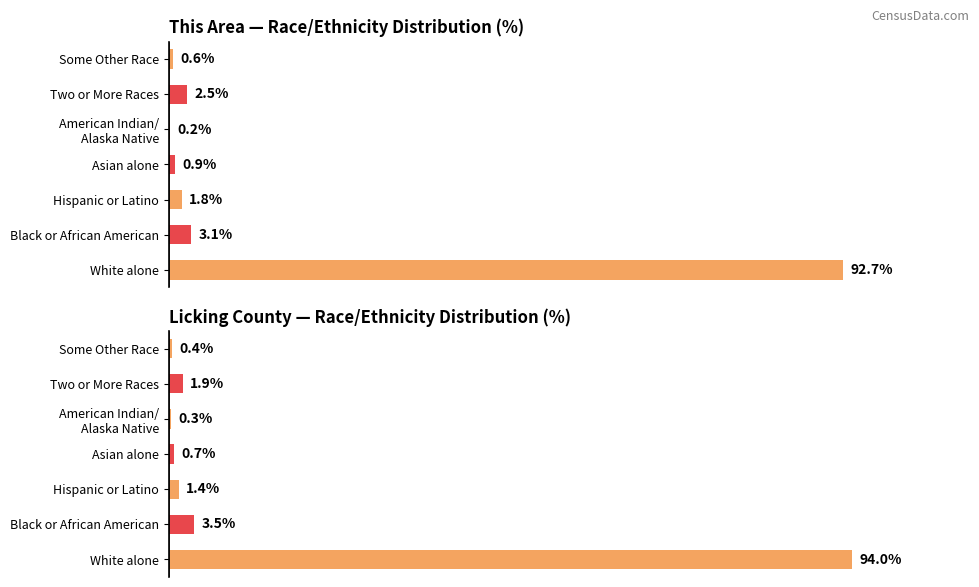

How many distinct data groups are displayed?

2